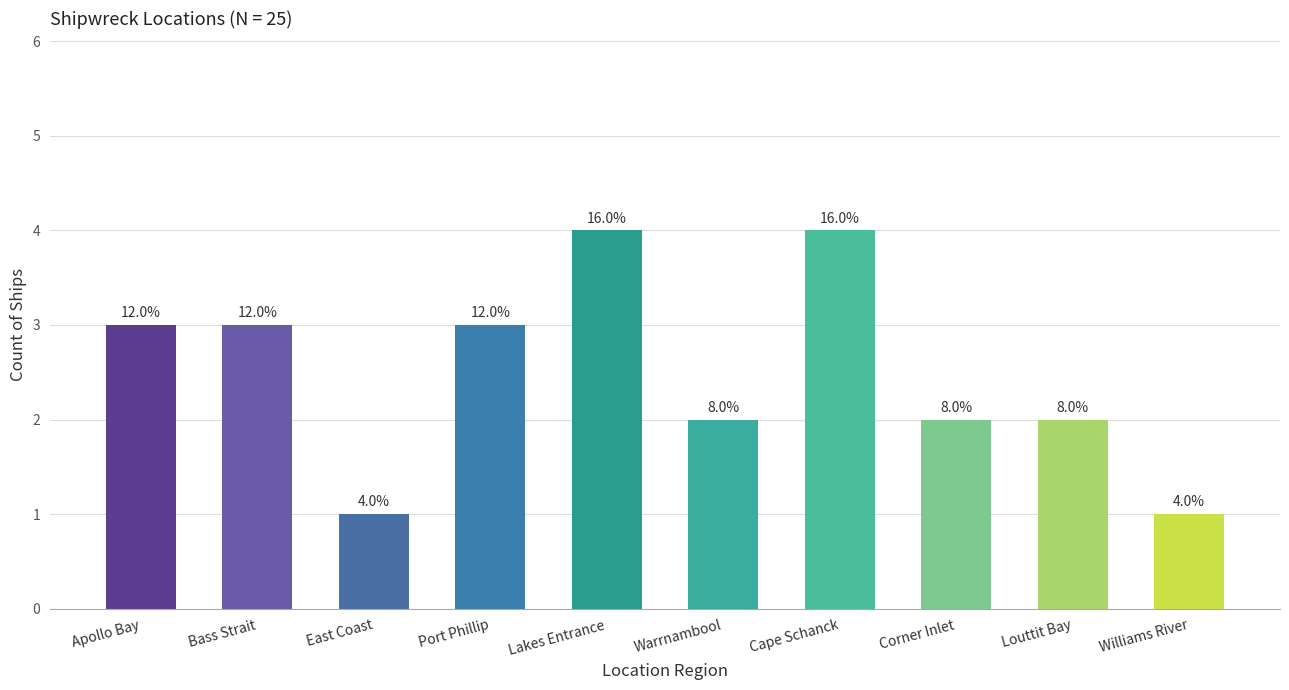

Does the chart contain any negative values?

No